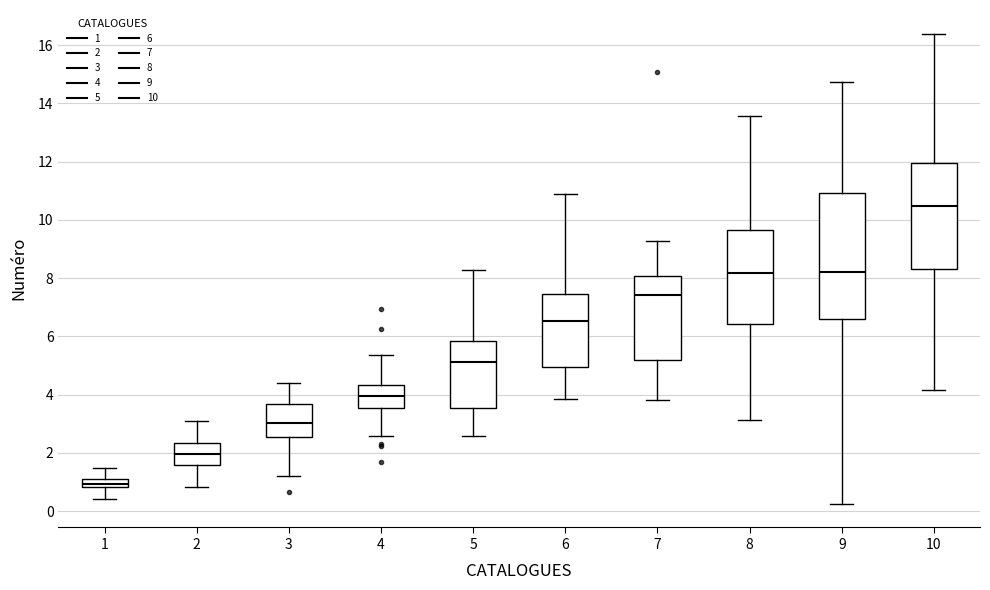

Where is the lower edge of the box at x = 4 on the y-axis? The values are not printed on the chart, so give them approximately, as read against the axis.

3.6